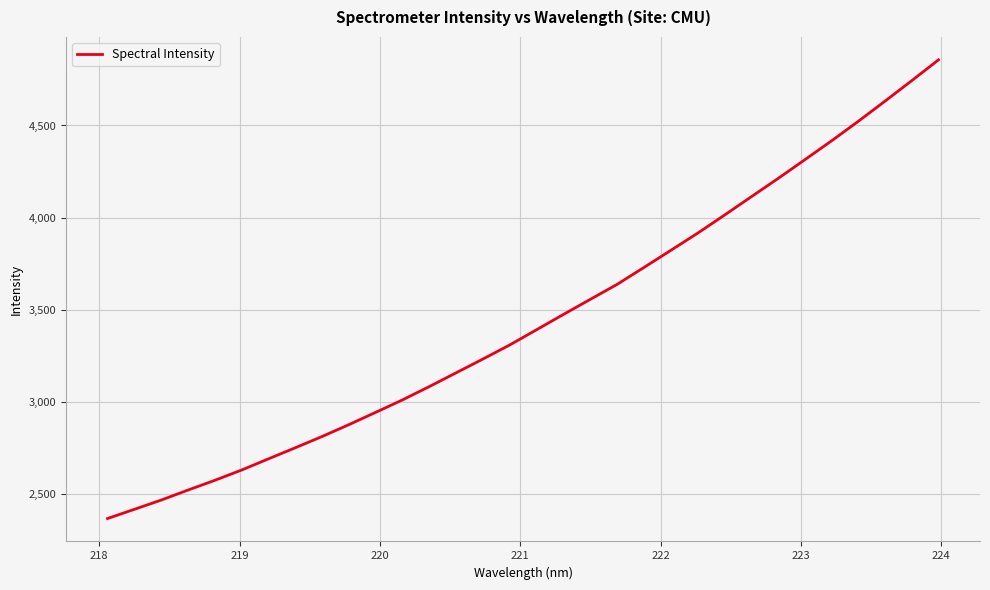

What is the greatest value displayed?

4856.6